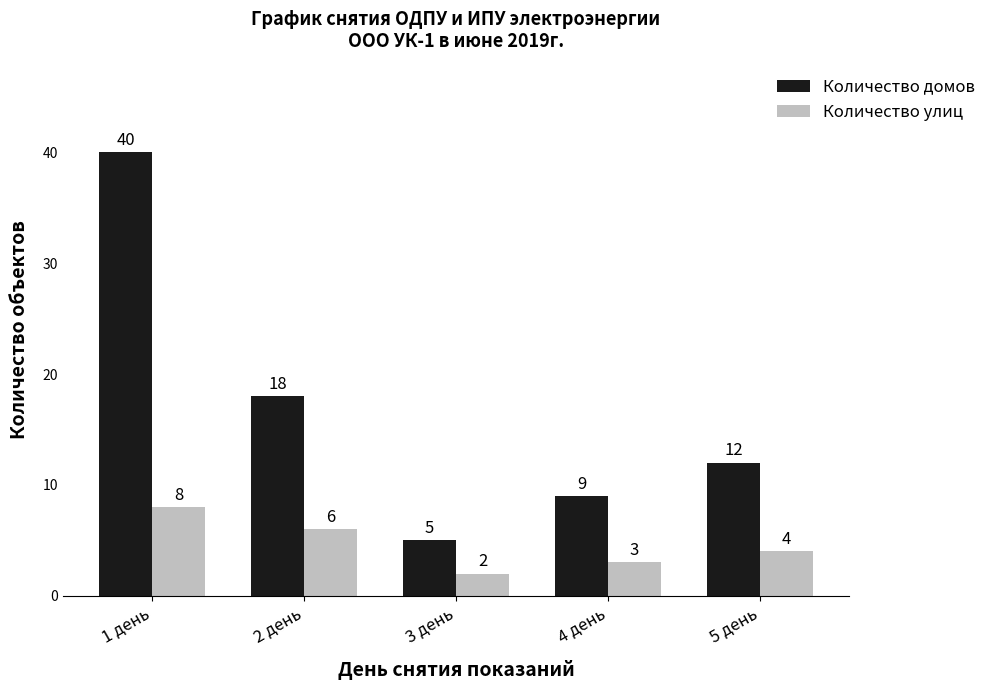

What is the difference between the second highest and minimum values in the Количество улиц series?

4